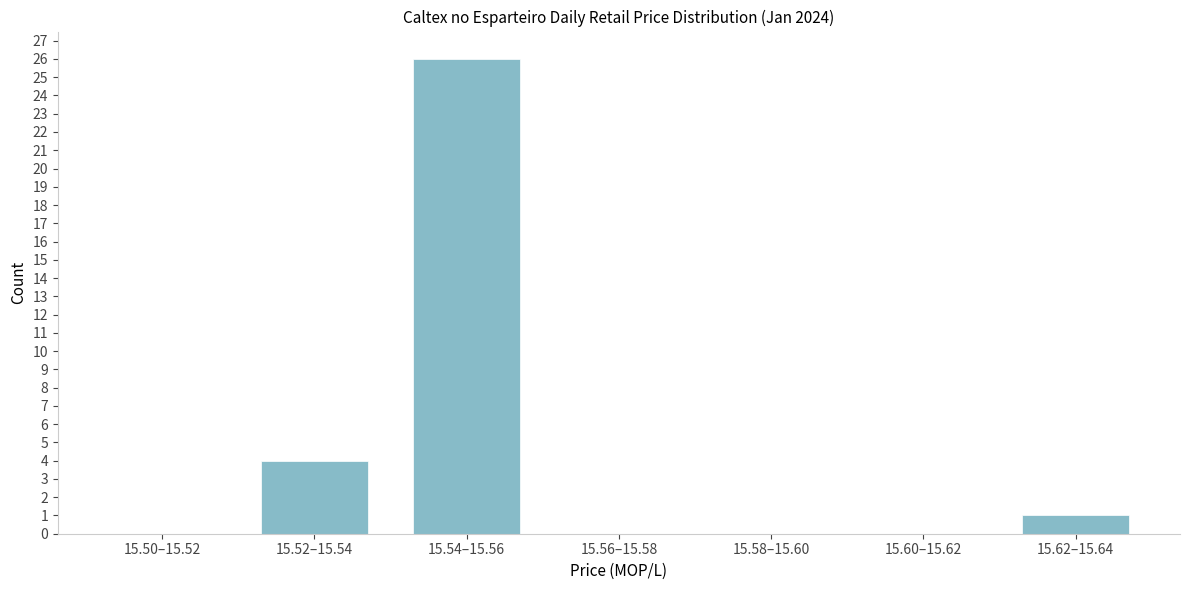

Reading left to right, extract all data points from this chart.

15.50–15.52=0	15.52–15.54=4	15.54–15.56=26	15.56–15.58=0	15.58–15.60=0	15.60–15.62=0	15.62–15.64=1